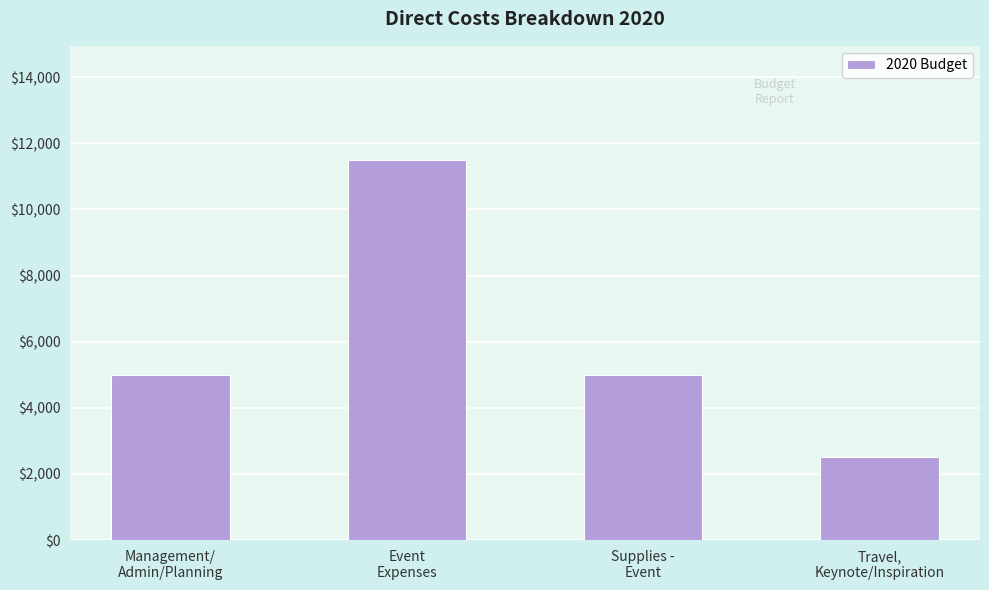

What is the ratio of the value at Management/
Admin/Planning to the value at Event
Expenses?

0.4